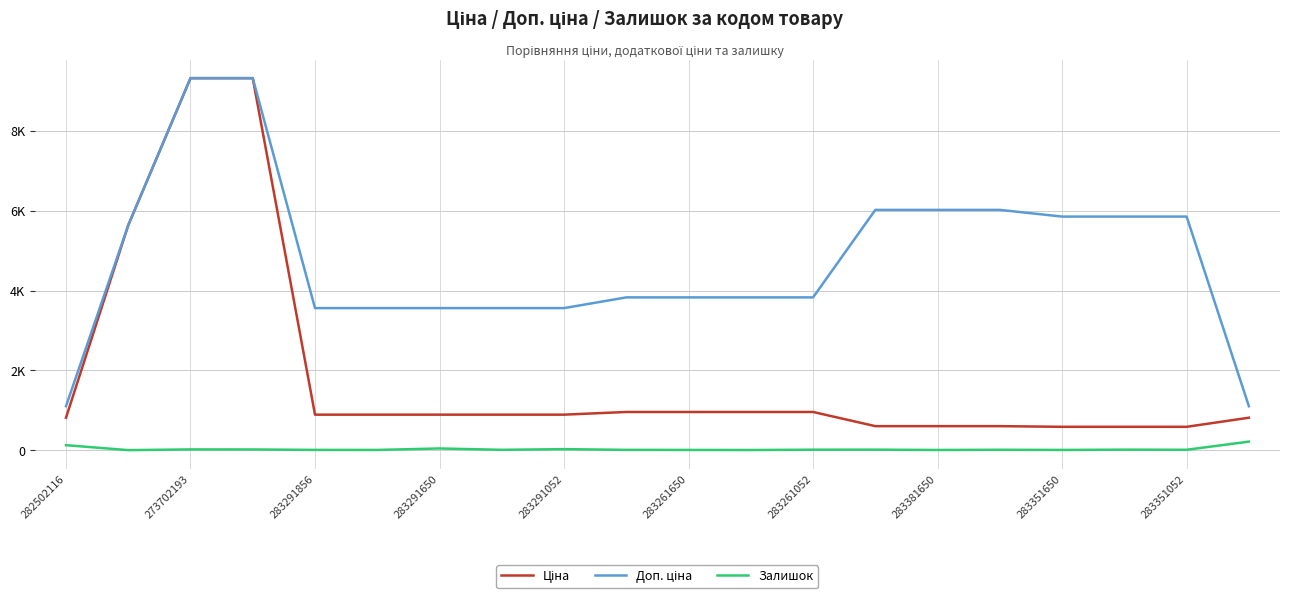

True or false: Ціна and Залишок intersect in this chart.

False